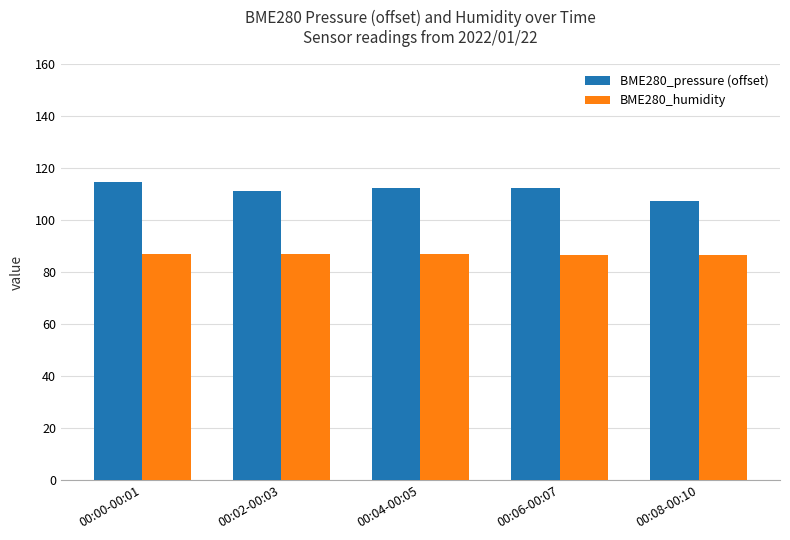

What is the difference between the highest and lowest values at 00:04-00:05?

25.4